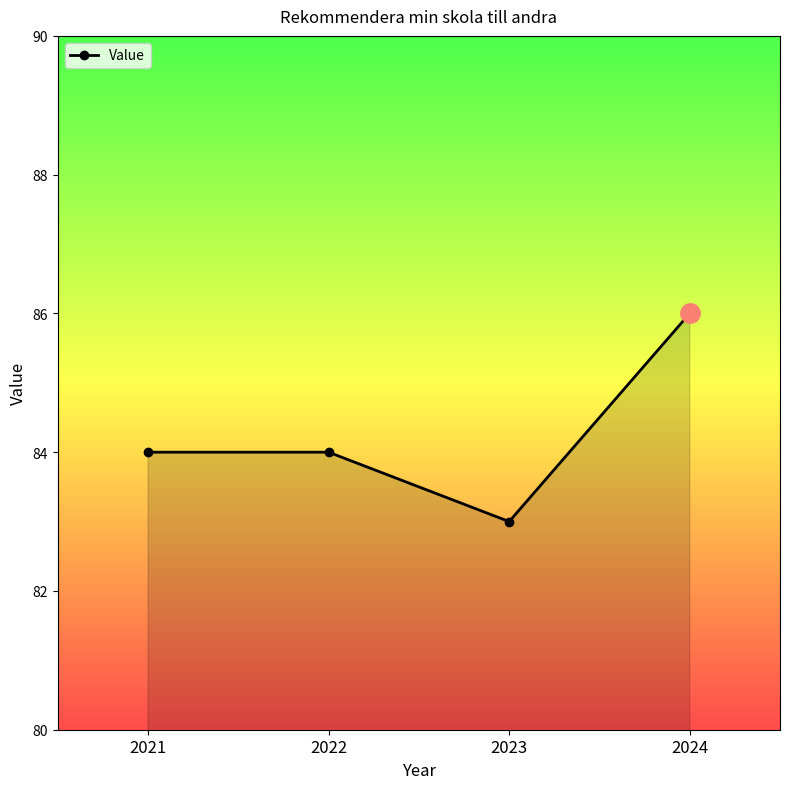

Reading left to right, transcribe all the data shown in this chart.

2021=84	2022=84	2023=83	2024=86